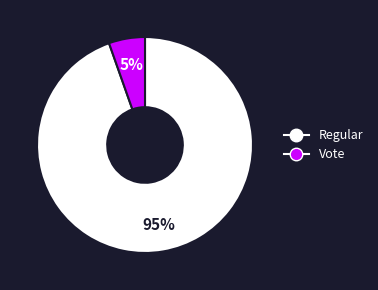

What is the smallest slice in the pie chart?

Vote